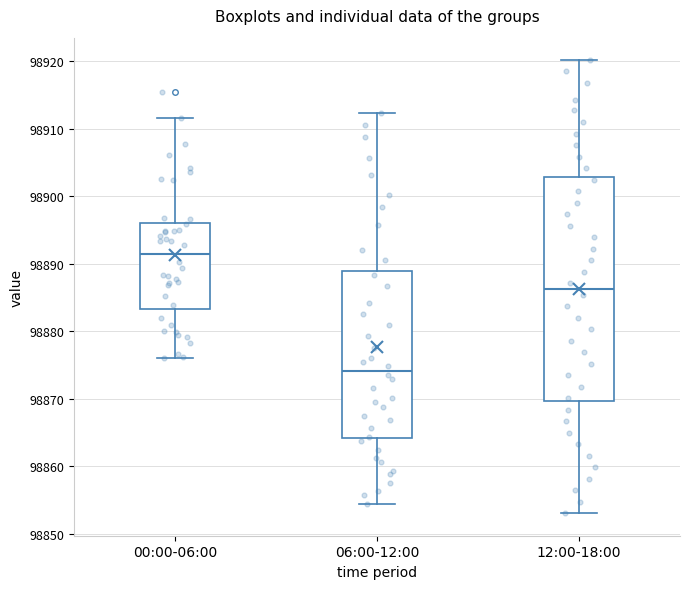

Reading left to right, read every box against the y-axis: the position of its median line, the range the box covers, and the ends of its whiskers. The values are not printed on the chart, so give them approximately, as read against the axis.

00:00-06:00: median 98891, box 98883 to 98896, whiskers 98876 to 98912
06:00-12:00: median 98874, box 98864 to 98889, whiskers 98855 to 98912
12:00-18:00: median 98886, box 98870 to 98903, whiskers 98853 to 98920